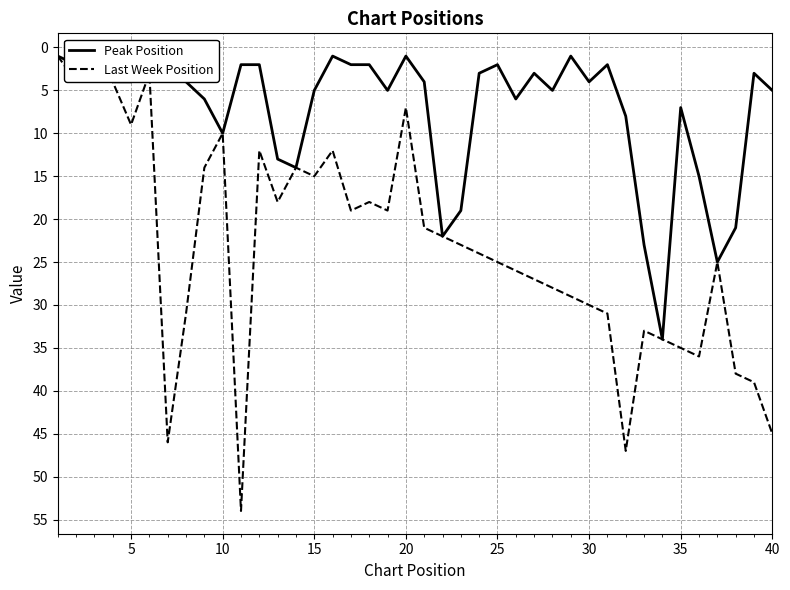

How many lines are shown in the chart?

2